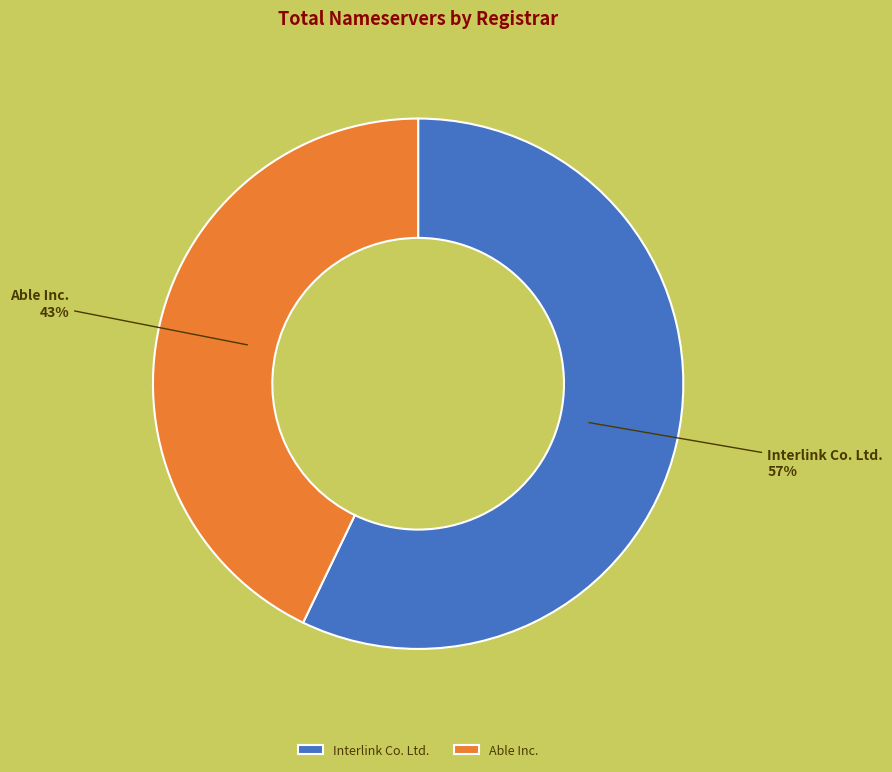

Combined, do Interlink Co. Ltd. and Able Inc. account for over 50%?

Yes